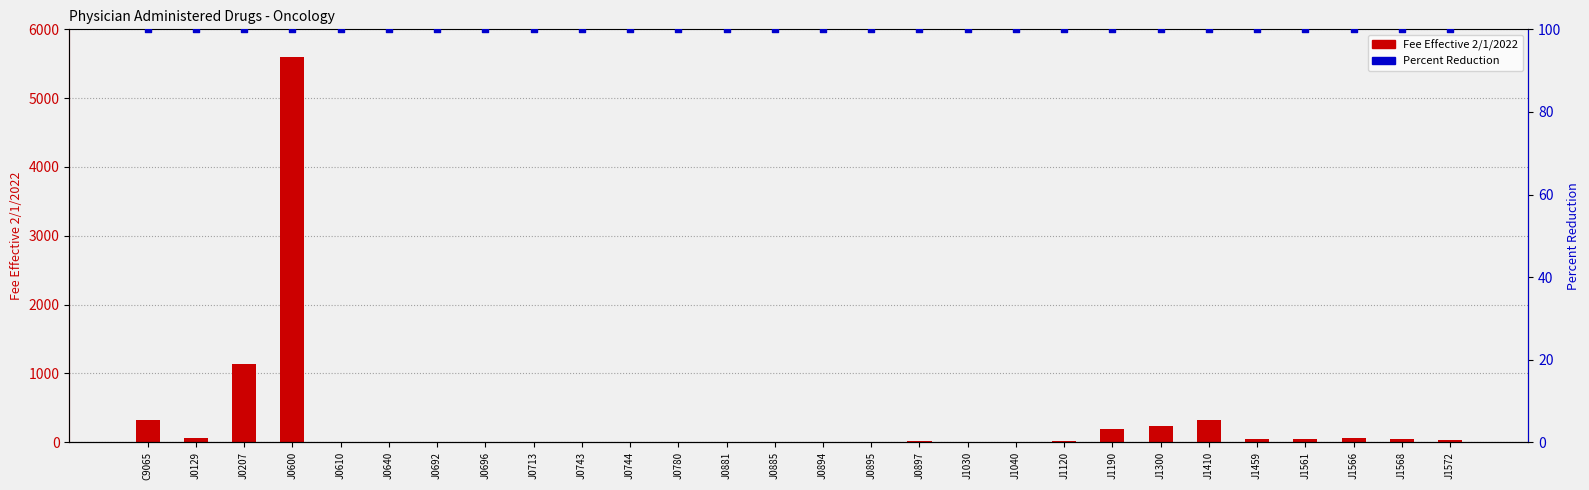

What are all the series names shown in the legend?

Fee Effective 2/1/2022, Percent Reduction